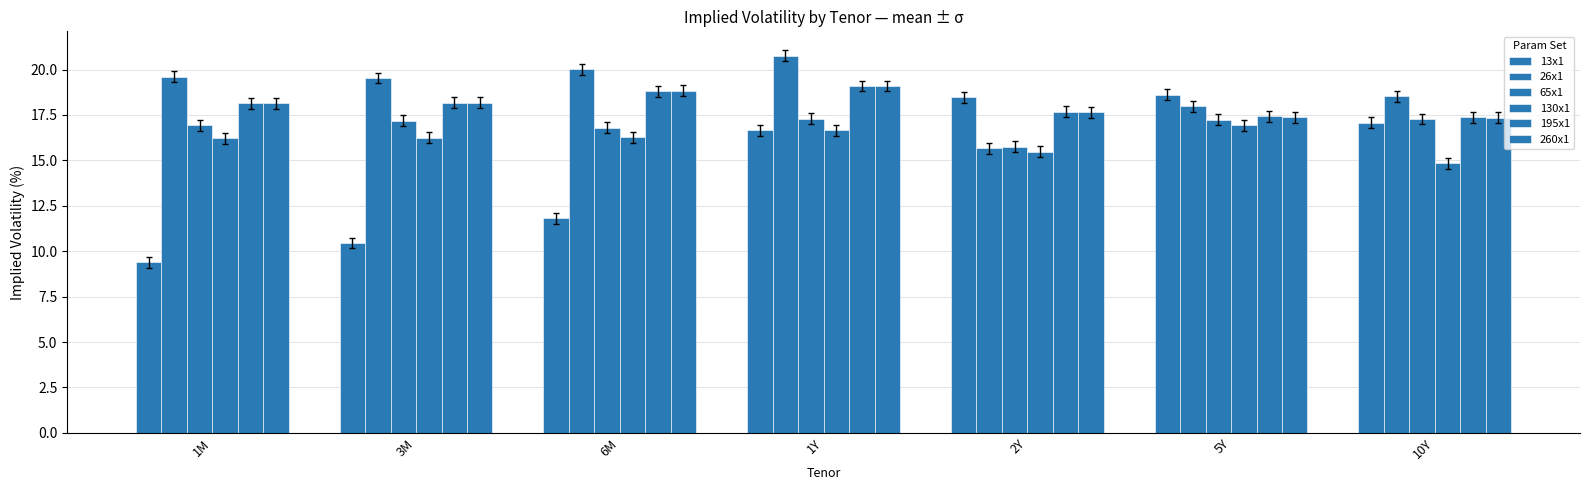

Where is 130x1 nearest to the value 15?

10Y